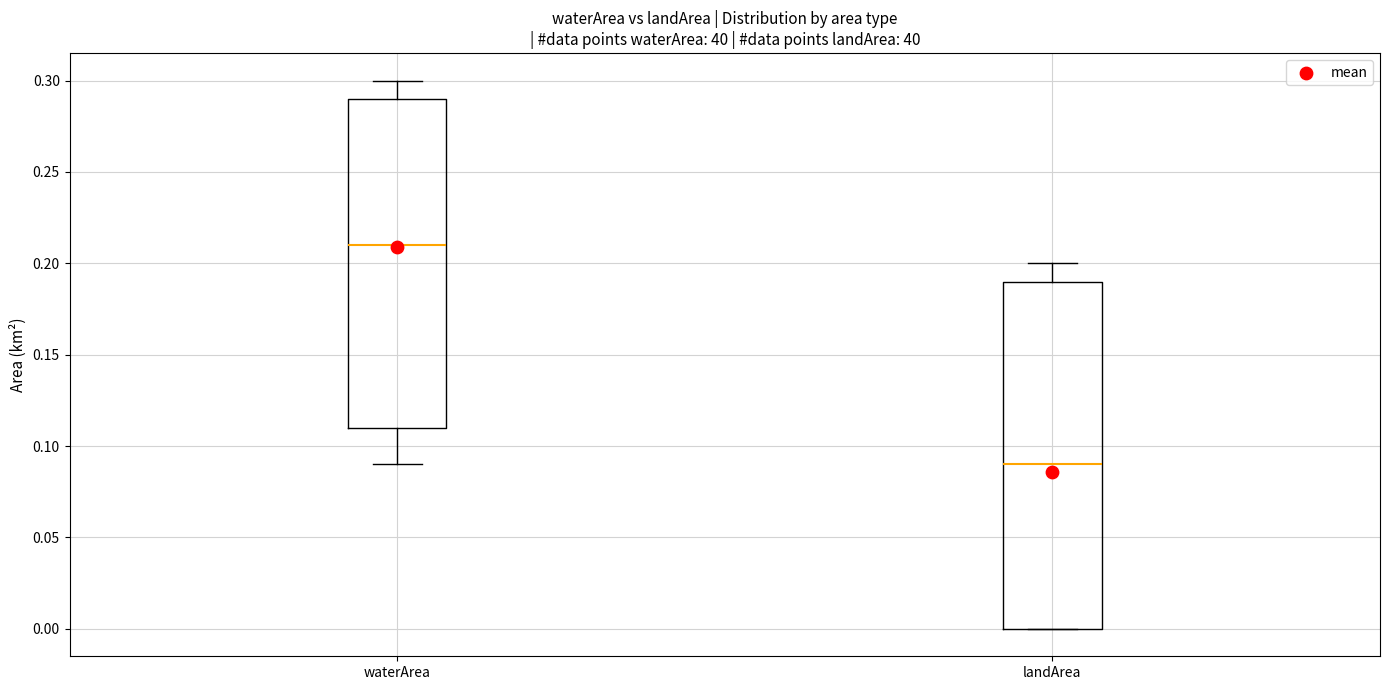

Which box's median line is the lowest?

landArea